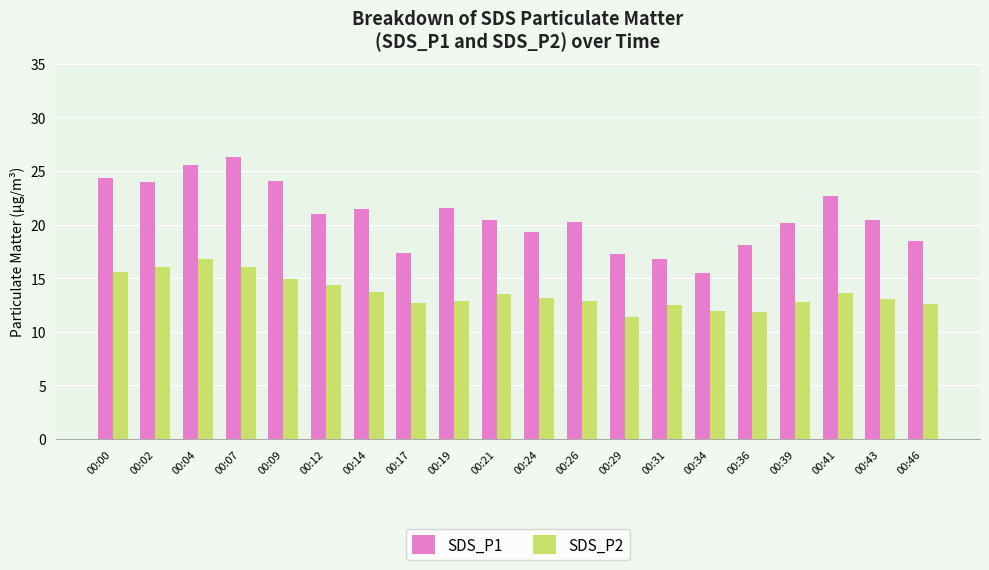

Which series changed the most between 00:36 and 00:43?

SDS_P1